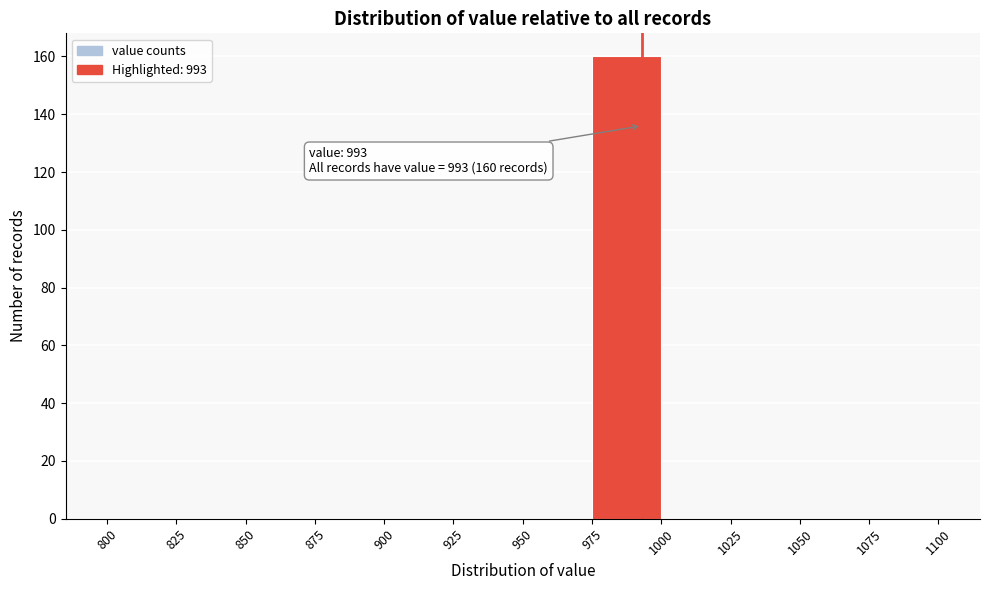

Over which range of the x-axis is the bar tallest?

975 to 1000